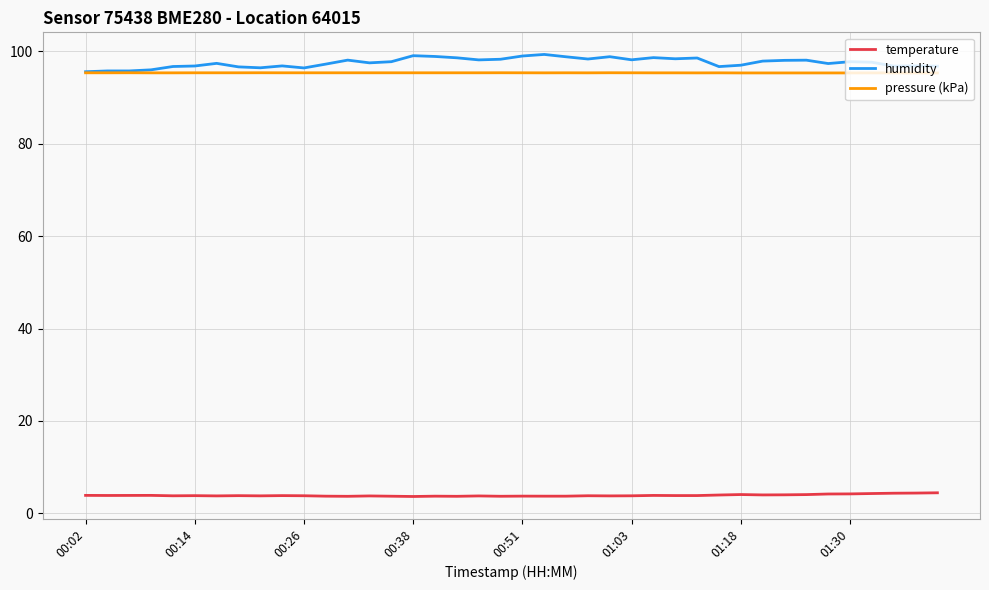

True or false: pressure (kPa) and temperature intersect in this chart.

False